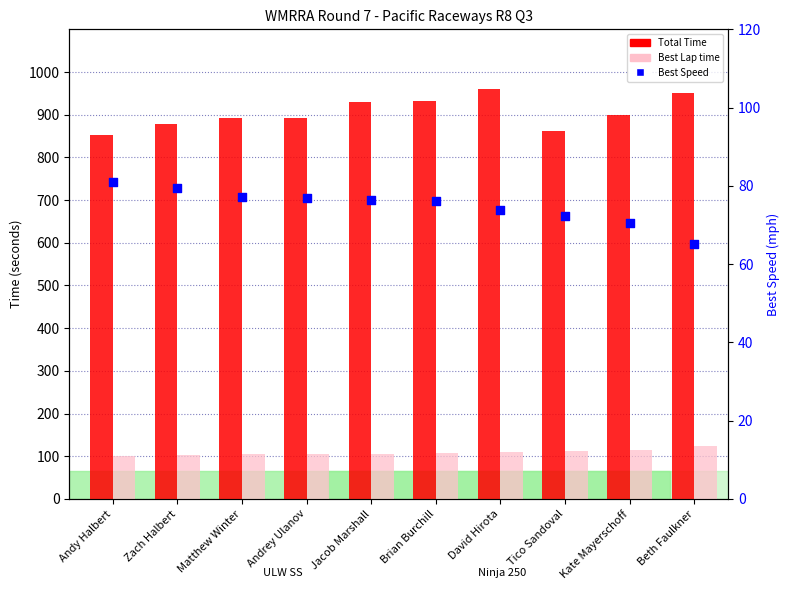

Is the value of Total Time at Tico Sandoval greater than the value of Best Speed at Matthew Winter?

Yes